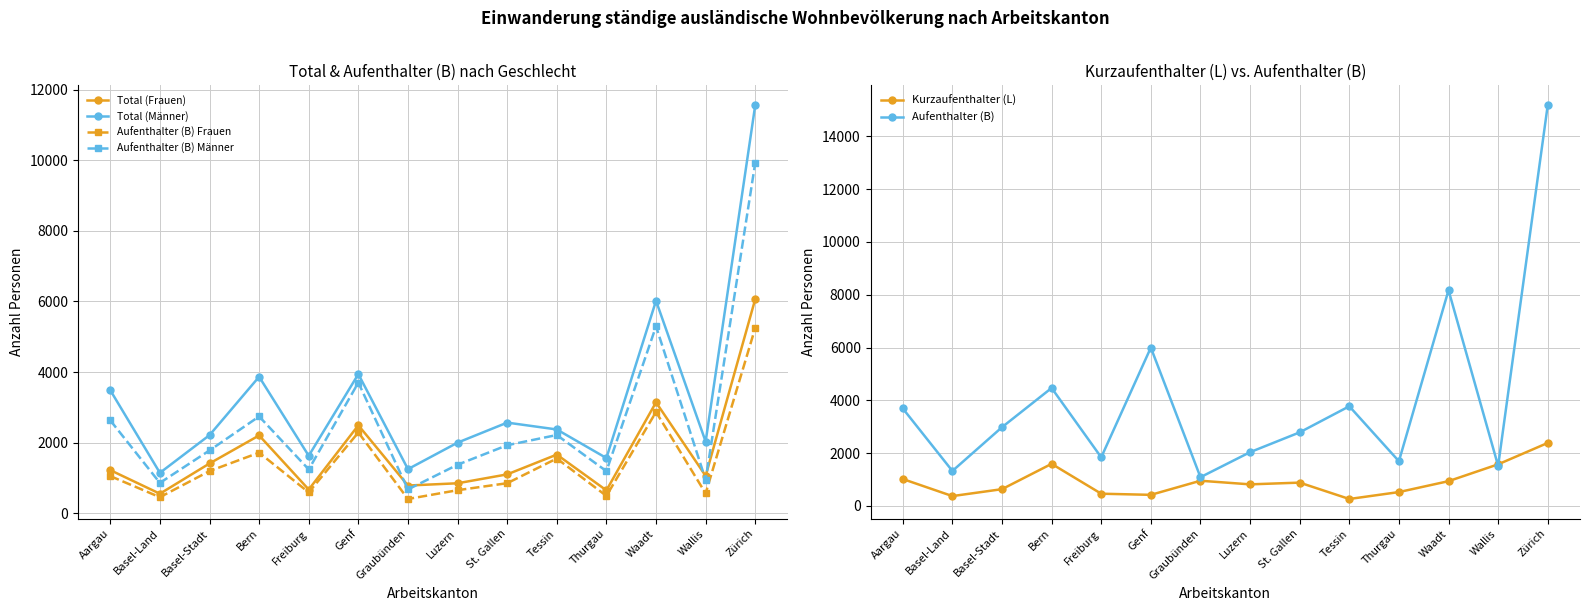

Reading left to right, what are all the values shown in this chart?

Total (Frauen): Aargau=1226	Basel-Land=558	Basel-Stadt=1414	Bern=2208	Freiburg=677	Genf=2495	Graubünden=790	Luzern=854	St. Gallen=1106	Tessin=1666	Thurgau=653	Waadt=3145	Wallis=1063	Zürich=6069
Total (Männer): Aargau=3488	Basel-Land=1149	Basel-Stadt=2216	Bern=3869	Freiburg=1632	Genf=3944	Graubünden=1254	Luzern=2004	St. Gallen=2571	Tessin=2377	Thurgau=1568	Waadt=6020	Wallis=2033	Zürich=11561
Aufenthalter (B) Frauen: Aargau=1057	Basel-Land=460	Basel-Stadt=1199	Bern=1721	Freiburg=595	Genf=2292	Graubünden=409	Luzern=658	St. Gallen=856	Tessin=1555	Thurgau=497	Waadt=2873	Wallis=567	Zürich=5254
Aufenthalter (B) Männer: Aargau=2635	Basel-Land=865	Basel-Stadt=1783	Bern=2746	Freiburg=1246	Genf=3704	Graubünden=680	Luzern=1379	St. Gallen=1931	Tessin=2220	Thurgau=1197	Waadt=5297	Wallis=951	Zürich=9927
Kurzaufenthalter (L): Aargau=1020	Basel-Land=374	Basel-Stadt=636	Bern=1595	Freiburg=464	Genf=421	Graubünden=955	Luzern=818	St. Gallen=884	Tessin=264	Thurgau=526	Waadt=939	Wallis=1577	Zürich=2387
Aufenthalter (B): Aargau=3692	Basel-Land=1325	Basel-Stadt=2982	Bern=4467	Freiburg=1841	Genf=5996	Graubünden=1089	Luzern=2037	St. Gallen=2787	Tessin=3775	Thurgau=1694	Waadt=8170	Wallis=1518	Zürich=15181